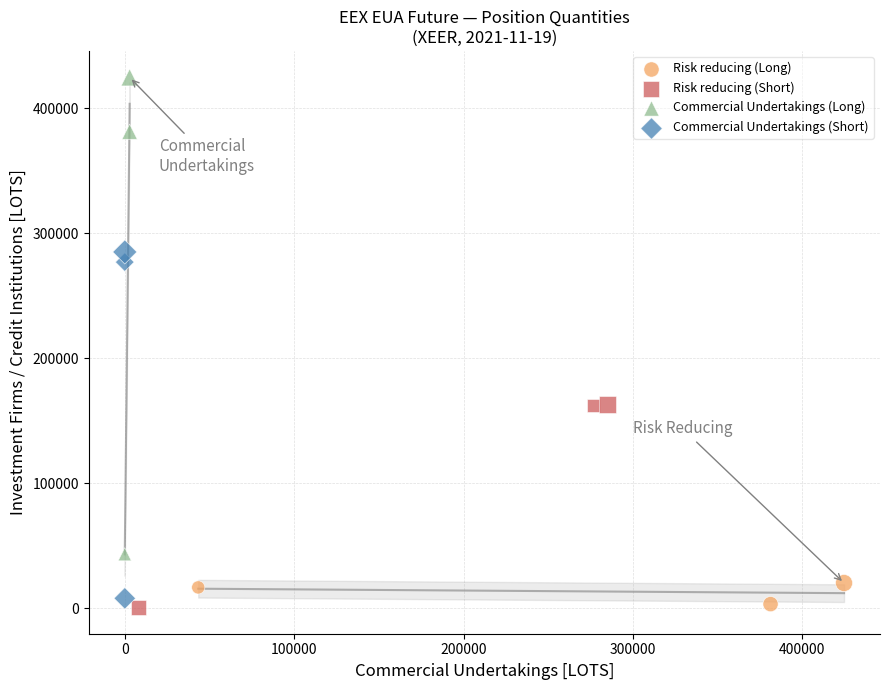

Which series has the largest Y range (max minus min)?

Commercial Undertakings (Long)